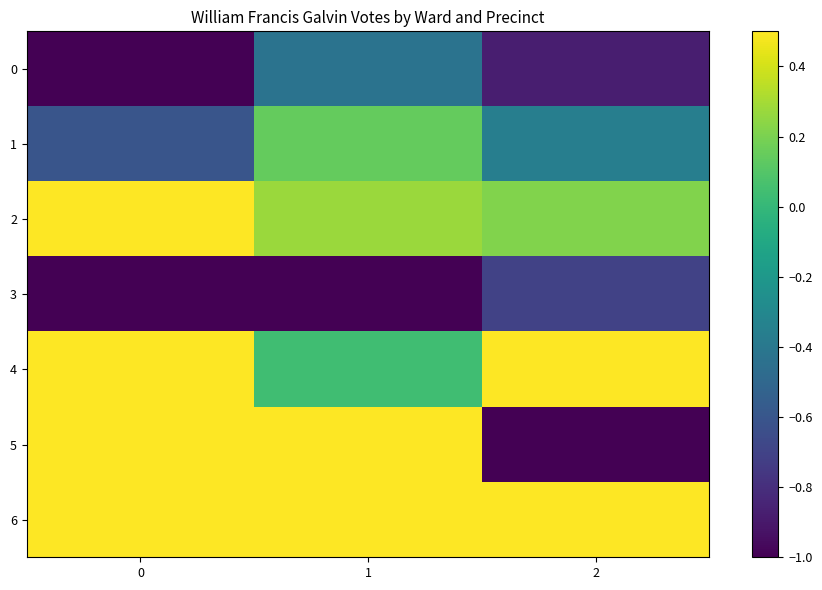

Reading right to left, what are all the values shown in this chart?

0: 2=-0.9	1=-0.4	0=-1.3
1: 2=-0.4	1=0.1	0=-0.6
2: 2=0.2	1=0.3	0=0.9
3: 2=-0.7	1=-1.4	0=-1.7
4: 2=1.4	1=0.0	0=0.6
5: 2=-1.6	1=1.1	0=1.6
6: 2=0.8	1=1.0	0=1.0